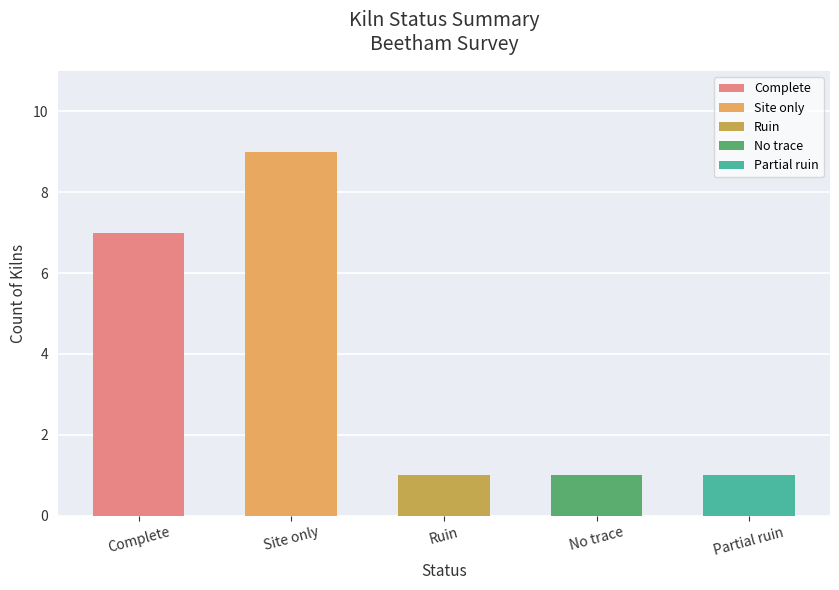

Reading left to right, extract all data points from this chart.

Complete=7	Site only=9	Ruin=1	No trace=1	Partial ruin=1